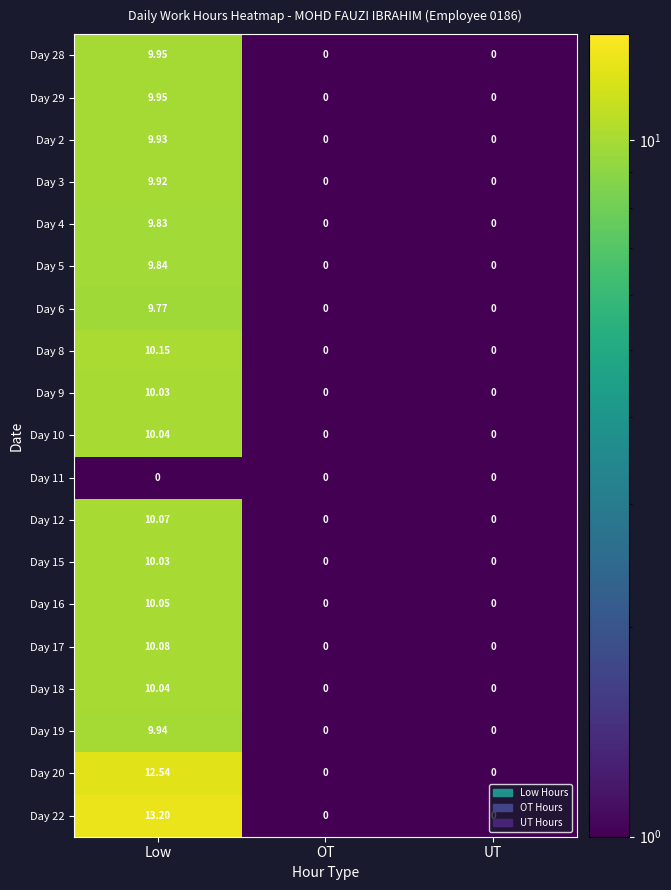

Which category has the highest value in the Day 3 series?

Low